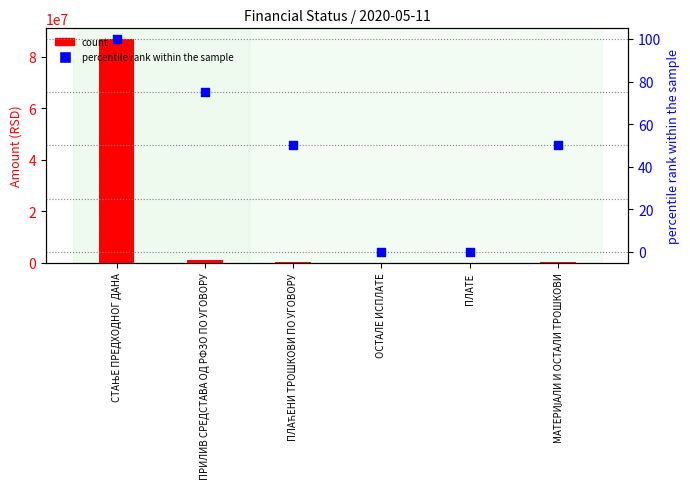

Which series has the largest Y range (max minus min)?

count